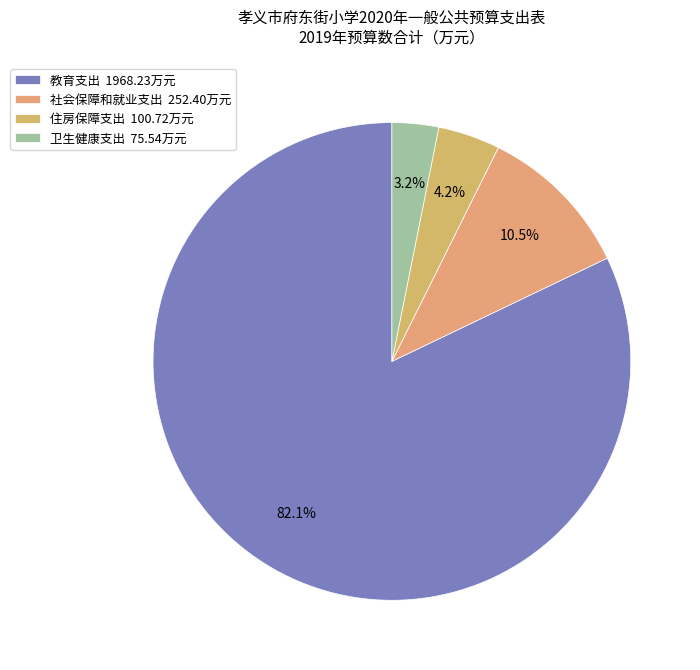

True or false: 社会保障和就业支出 accounts for 17% of the total.

False